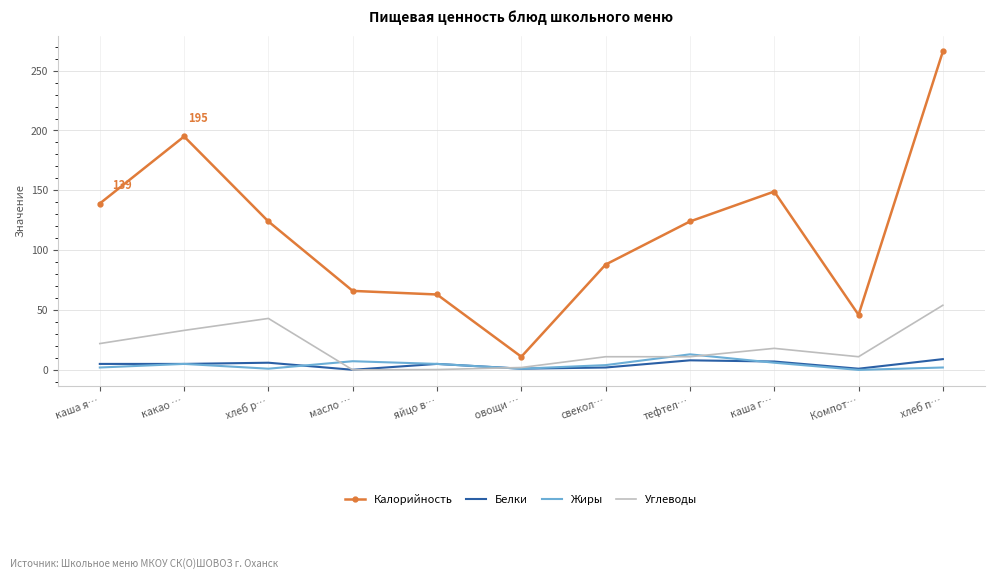

What are all the series names shown in the legend?

Калорийность, Белки, Жиры, Углеводы